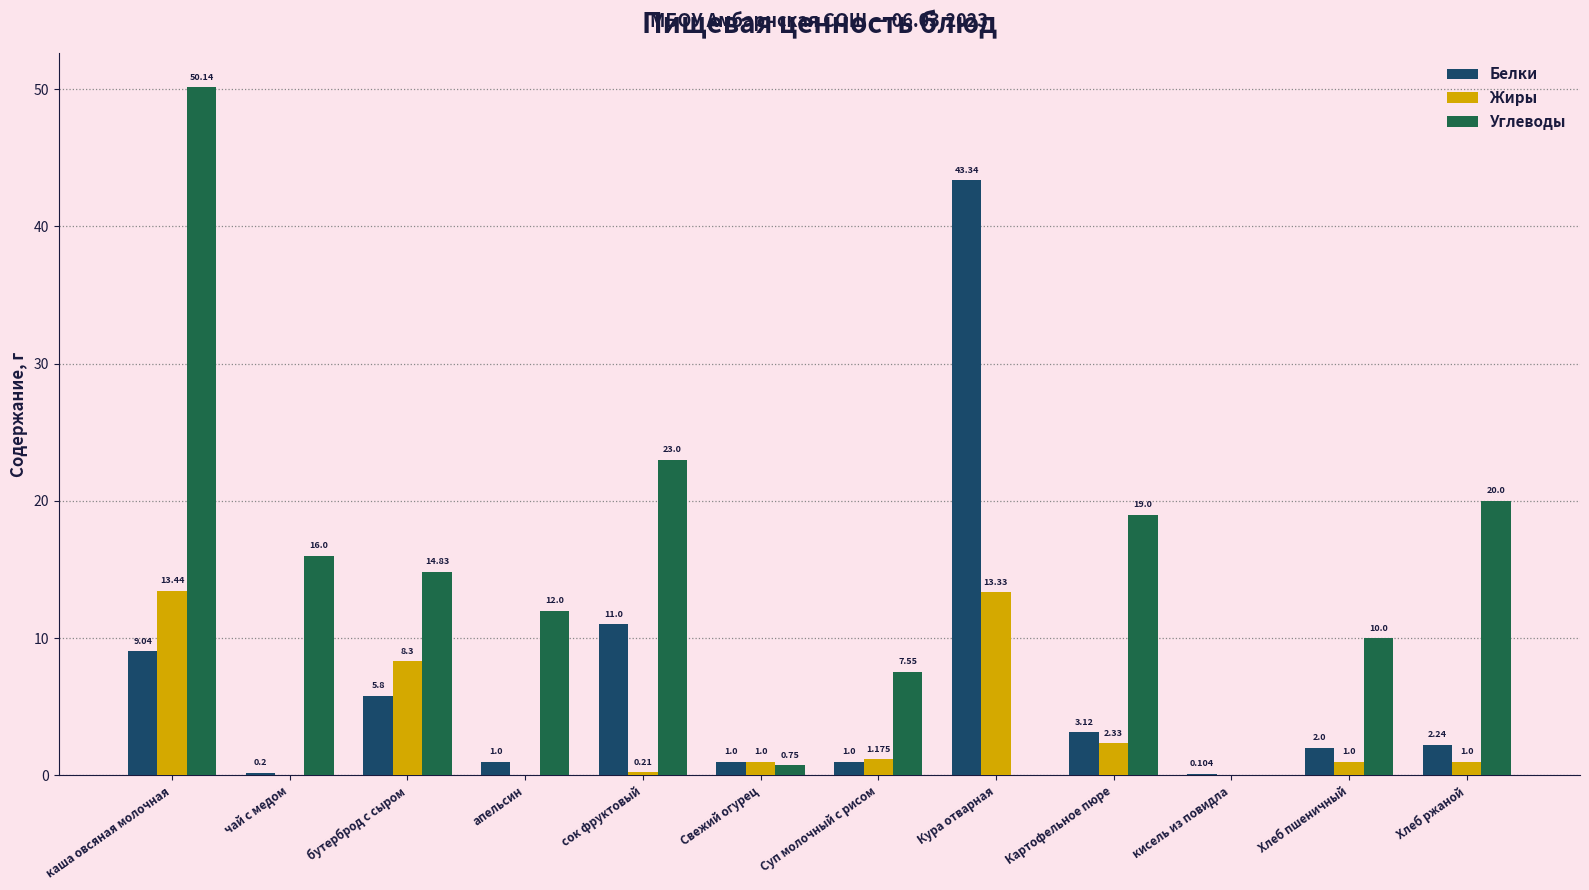

Which category has the highest value in the Жиры series?

каша овсяная молочная